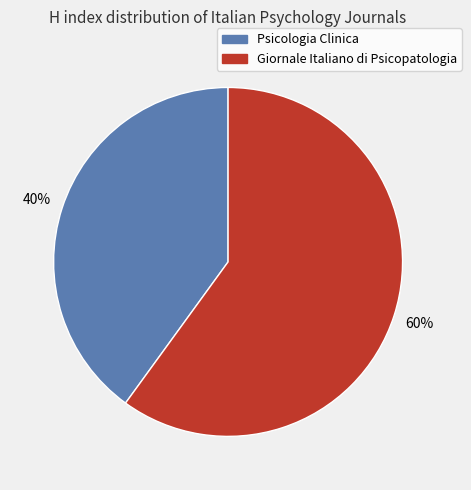

To the nearest percent, what is the average slice percentage?

50%